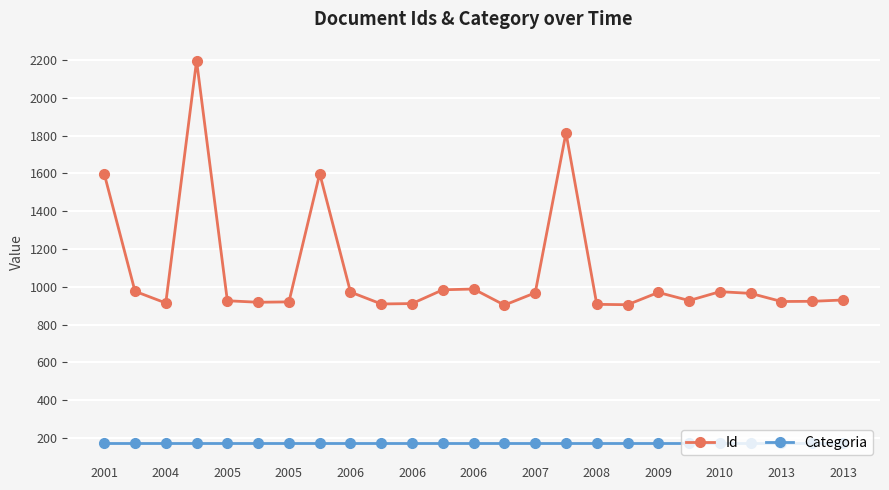

At how many categories does at least one series exceed 694?

25